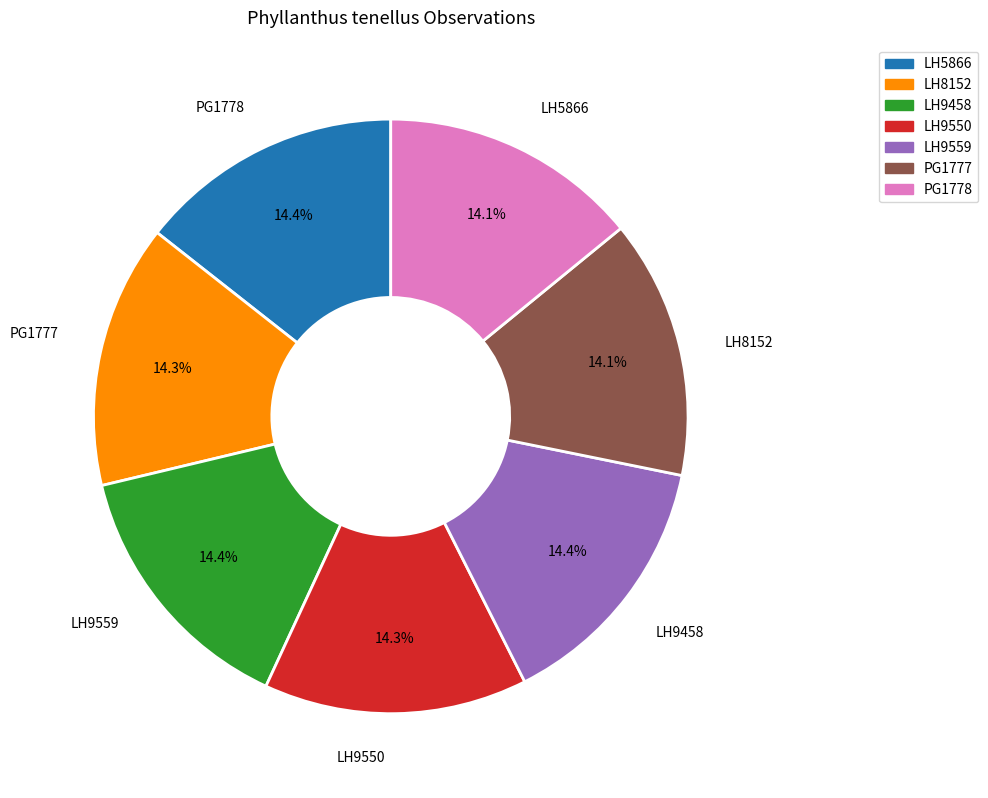

Does LH8152 represent more than half of the total?

No